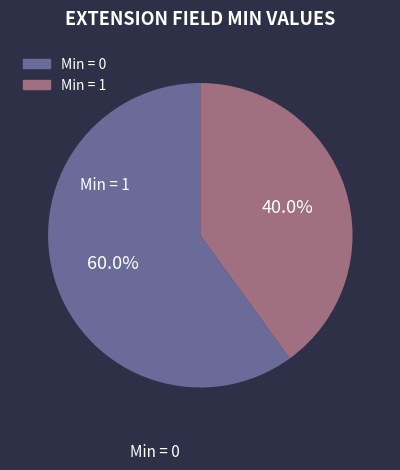

Is there any slice that represents more than half of the pie?

Yes